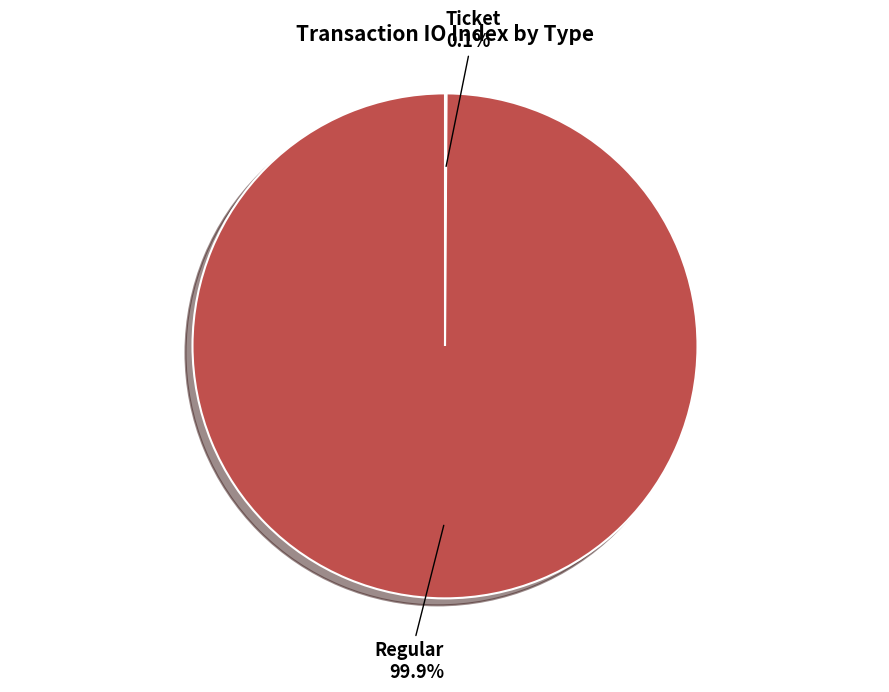

Does any single category account for the majority?

Yes